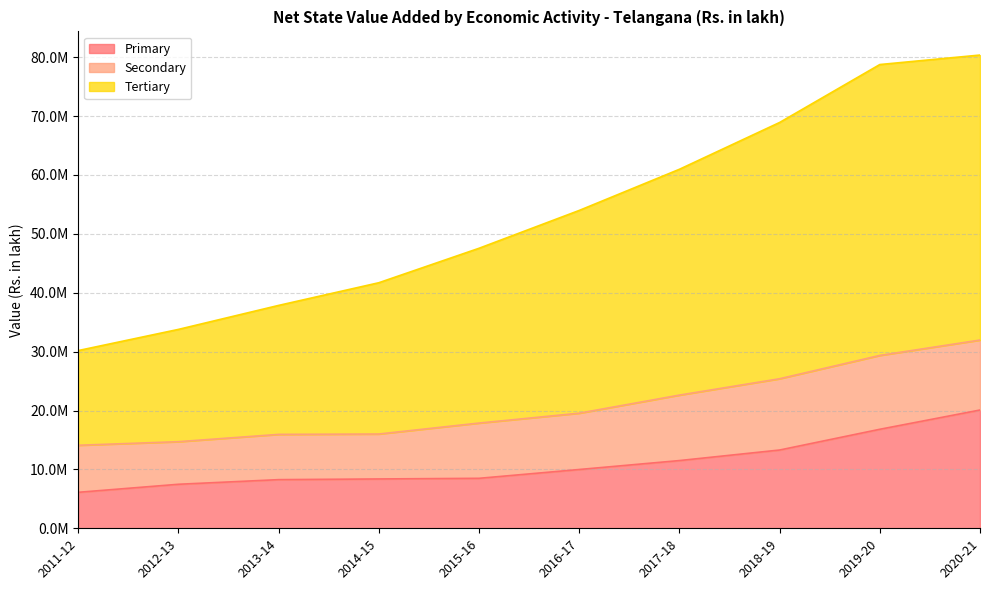

Is it true that Tertiary equals 47542781.1 at 2015-16?

True